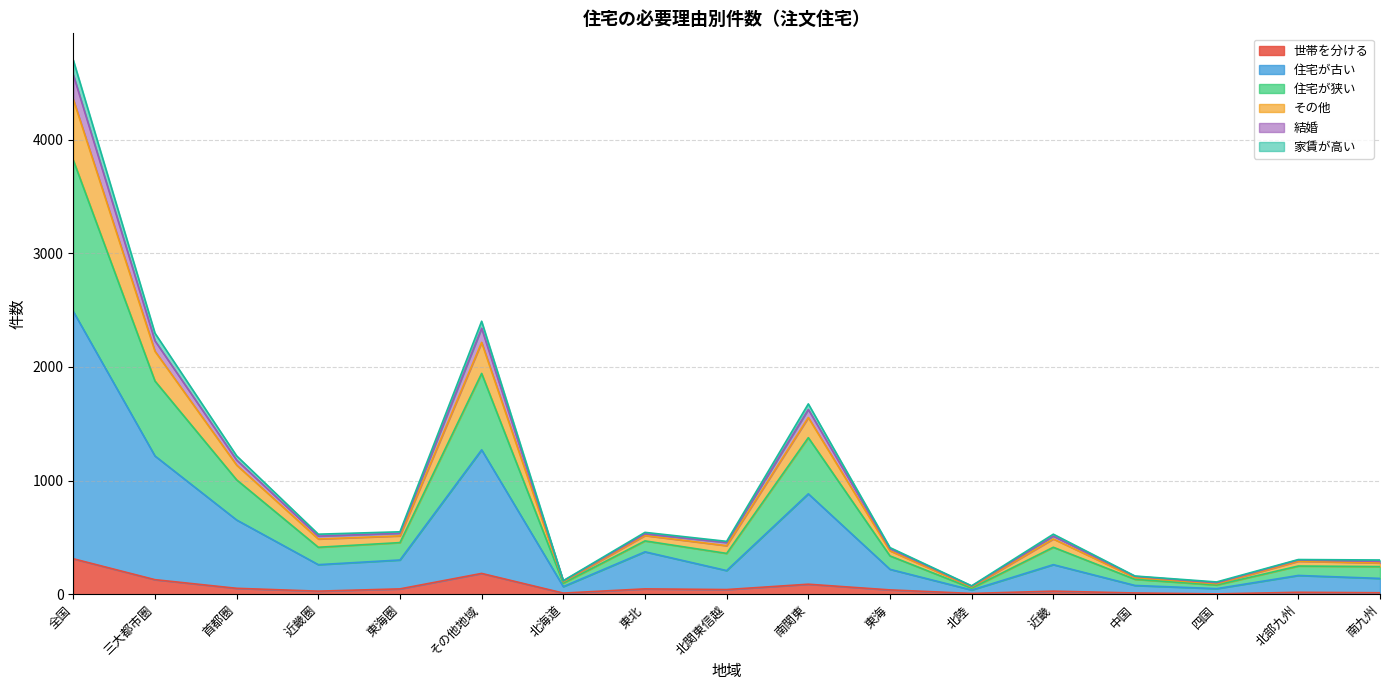

At which category does 住宅が古い reach its first local peak?

その他地域